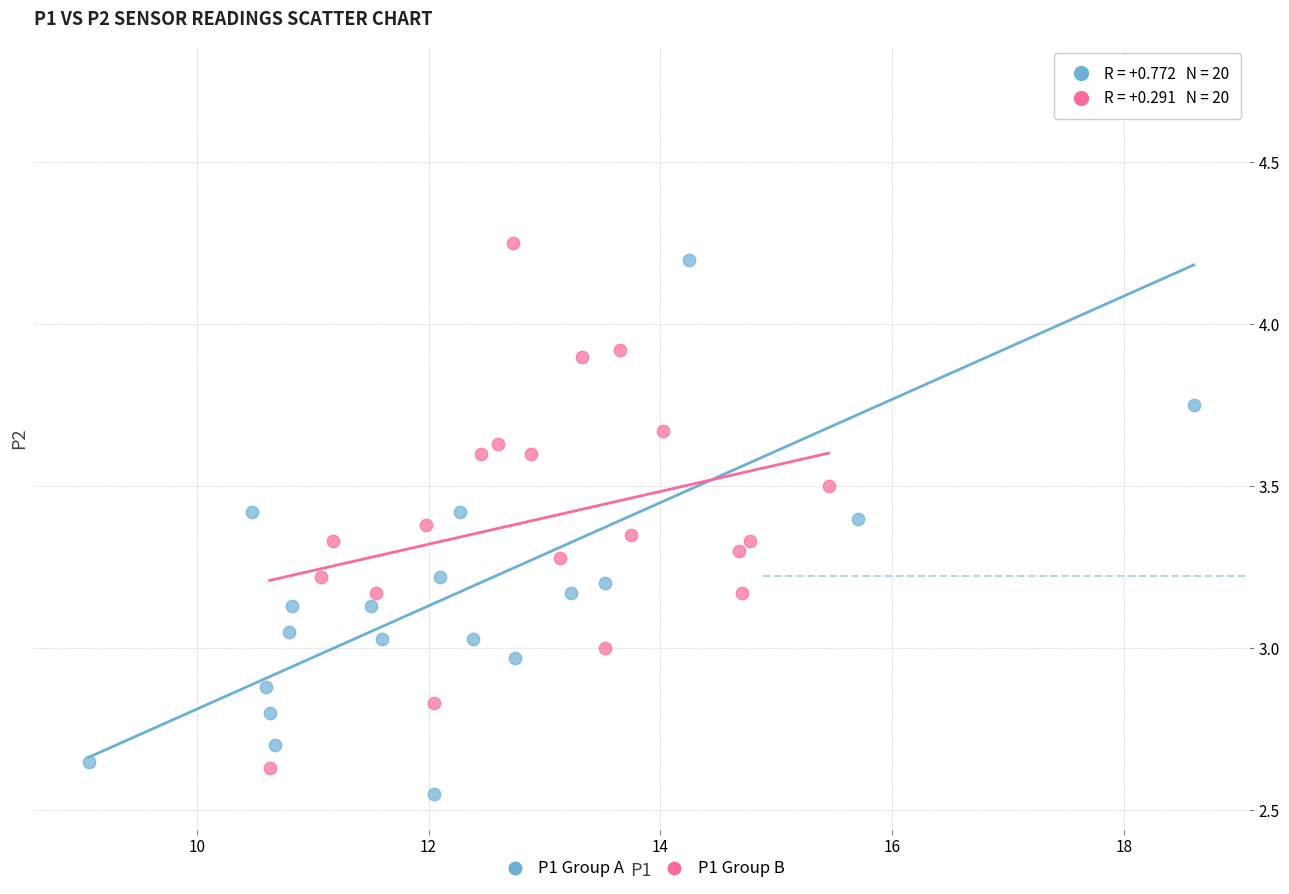

Which series contains the highest Y value?

P1 Group A